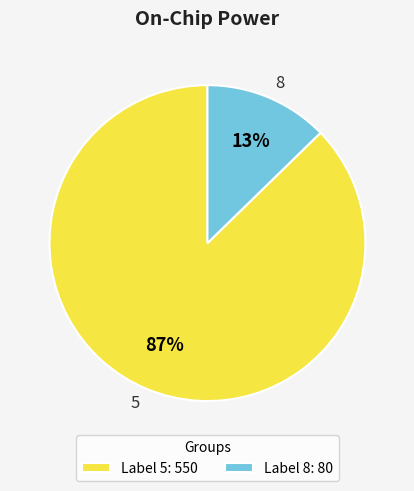

To the nearest percent, what percentage of the pie is 8?

13%